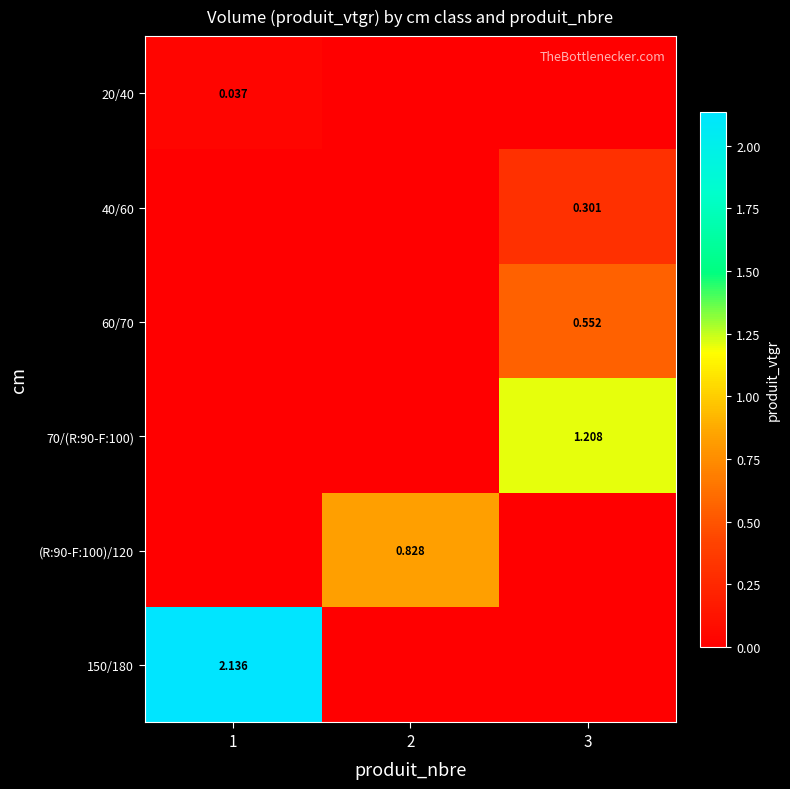

At 1, list the series in order from largest to smallest.

150/180, 20/40, 40/60, 60/70, 70/(R:90-F:100), (R:90-F:100)/120